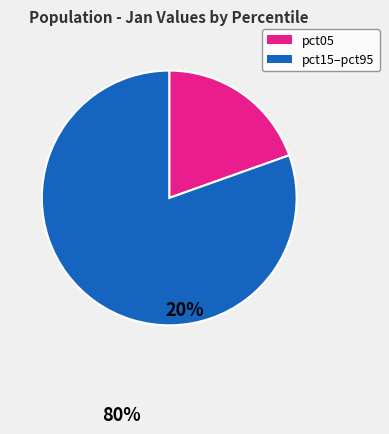

Does any single category account for the majority?

Yes